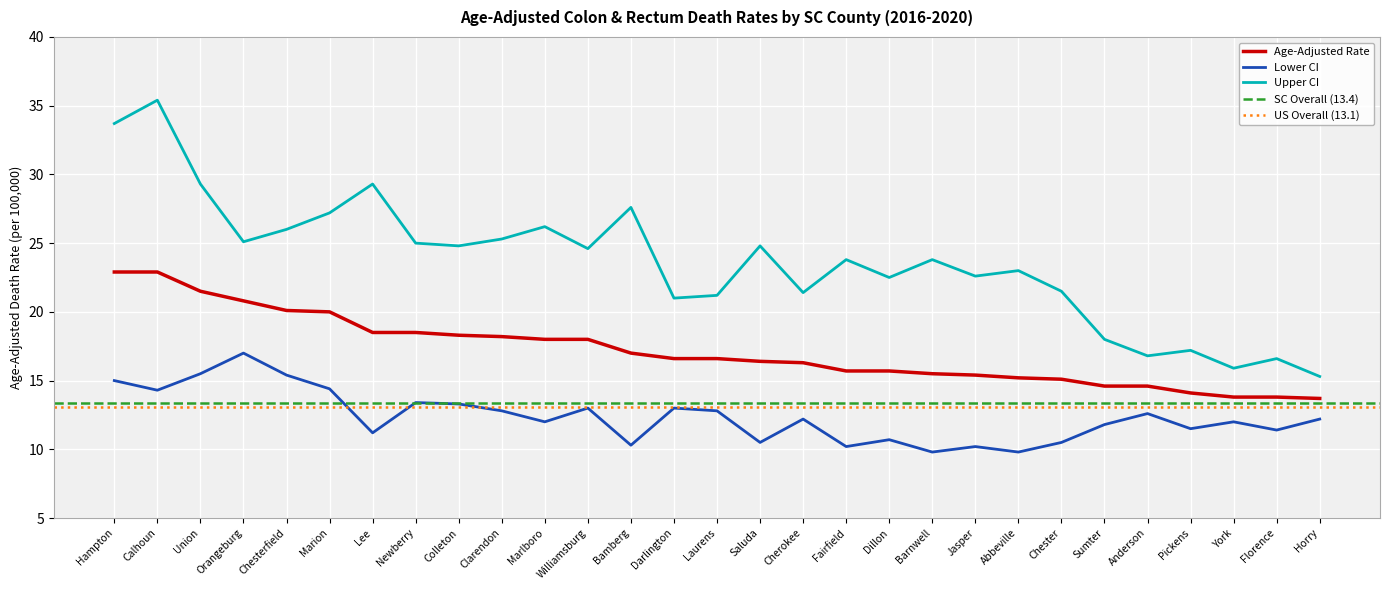

What is the average value of the Age-Adjusted Rate series?

17.2